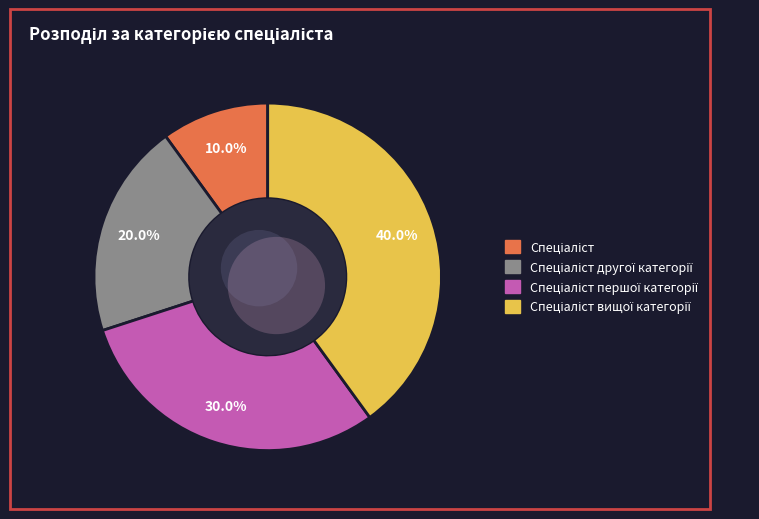

Is Спеціаліст першої категорії the majority of the pie?

No